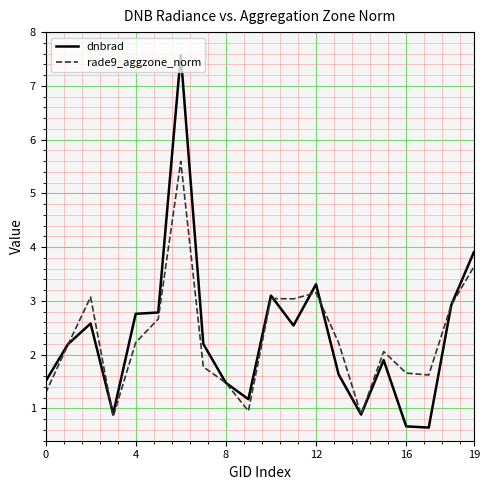

What is the lowest value of the rade9_aggzone_norm series?

0.8